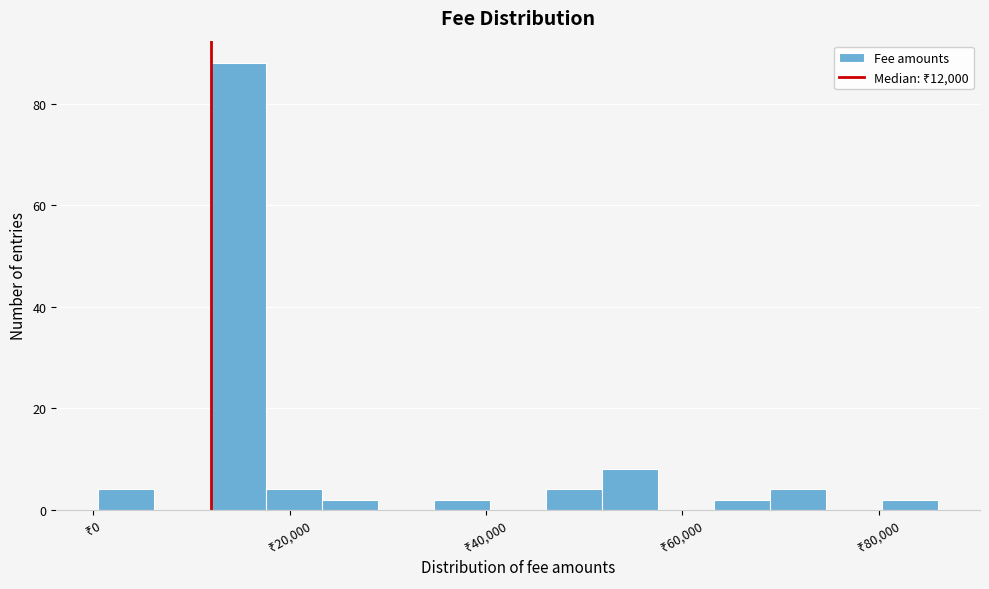

Around what value on the x-axis is the tallest bar? Give the approximate position of its centre, as read against the axis.

14000